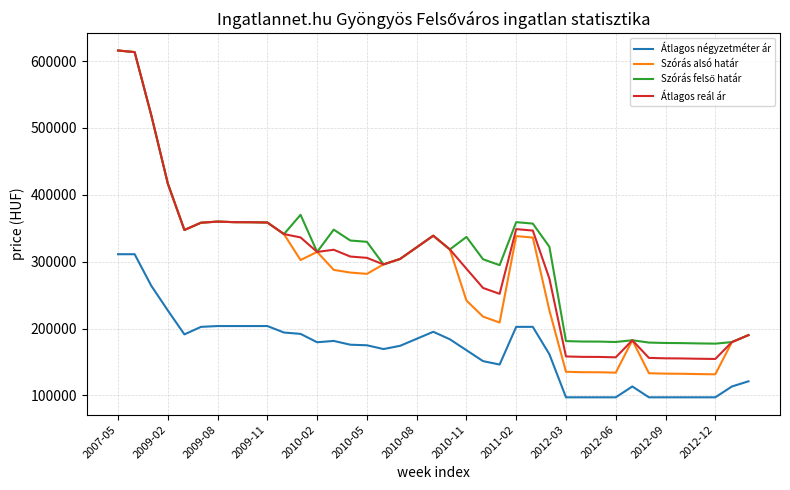

Which series has the largest range (max minus min)?

Szórás alsó határ